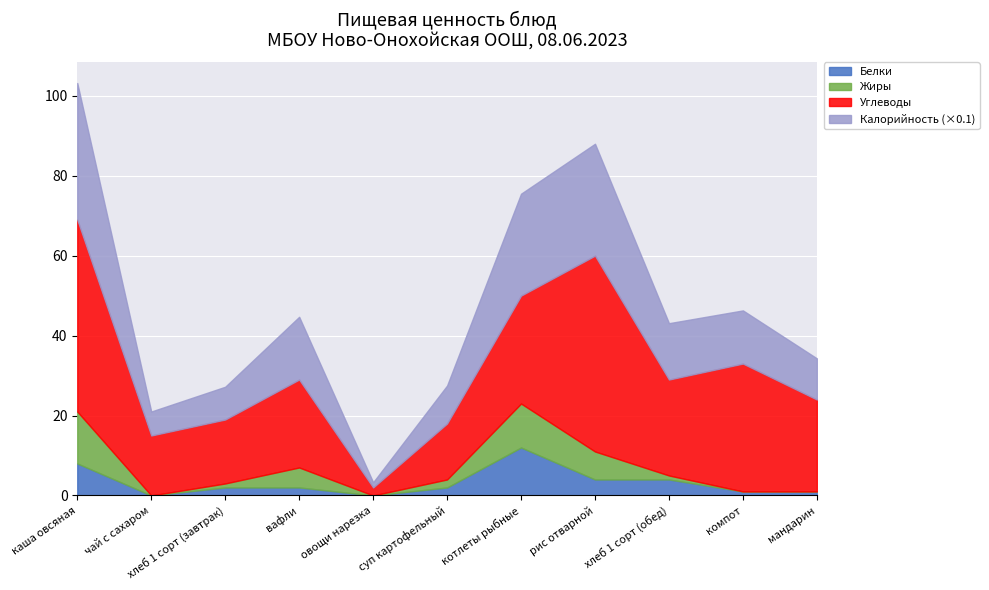

Is the value of Углеводы at компот greater than the value of Белки at мандарин?

Yes